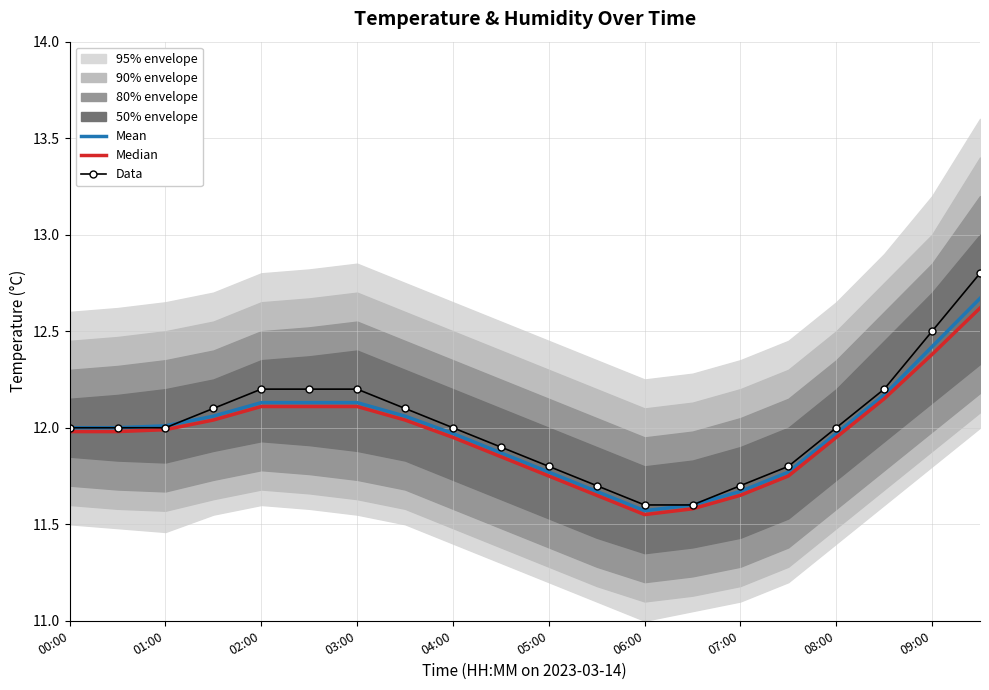

What is the highest value of the Data series?

12.8